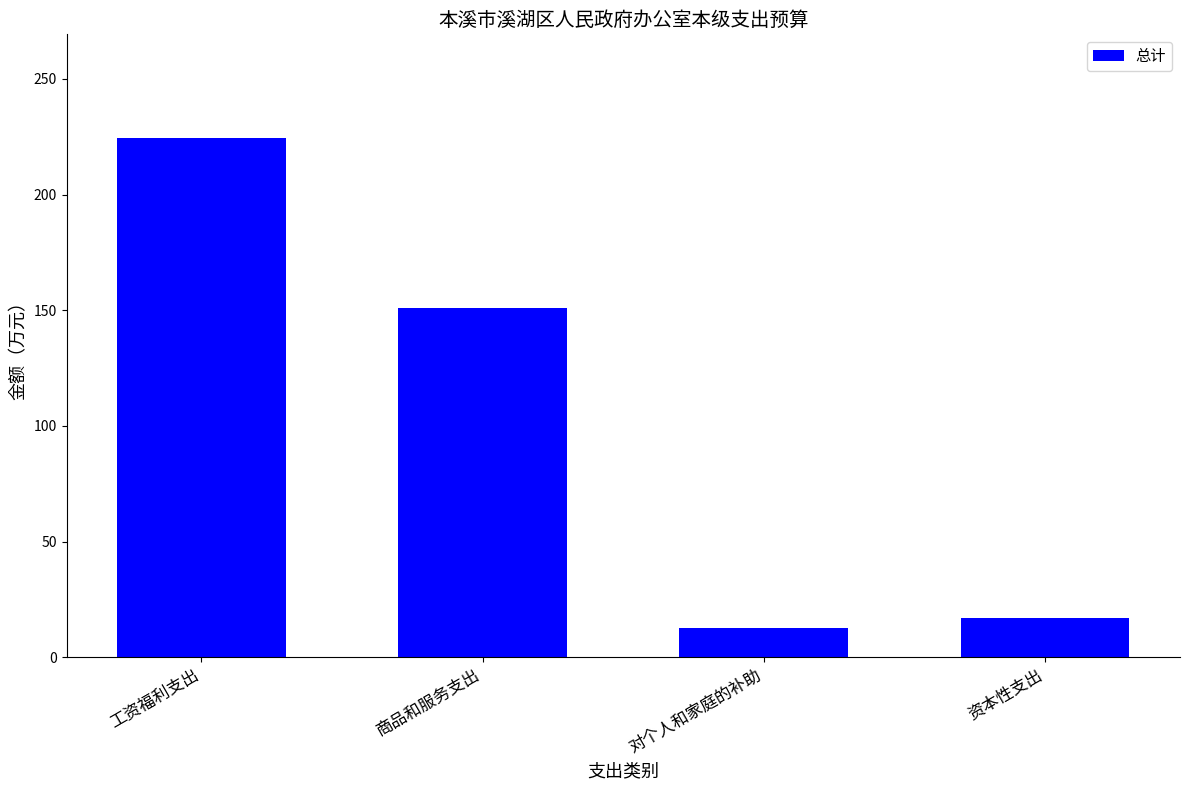

The chart shows a value of 150.8 at 商品和服务支出. True or false?

True